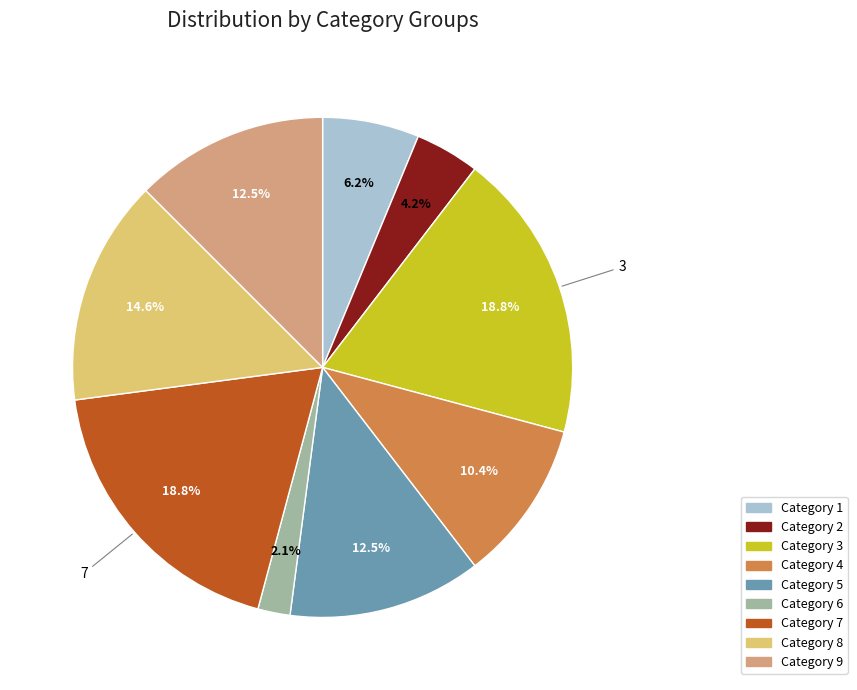

Is there a majority slice in this chart?

No